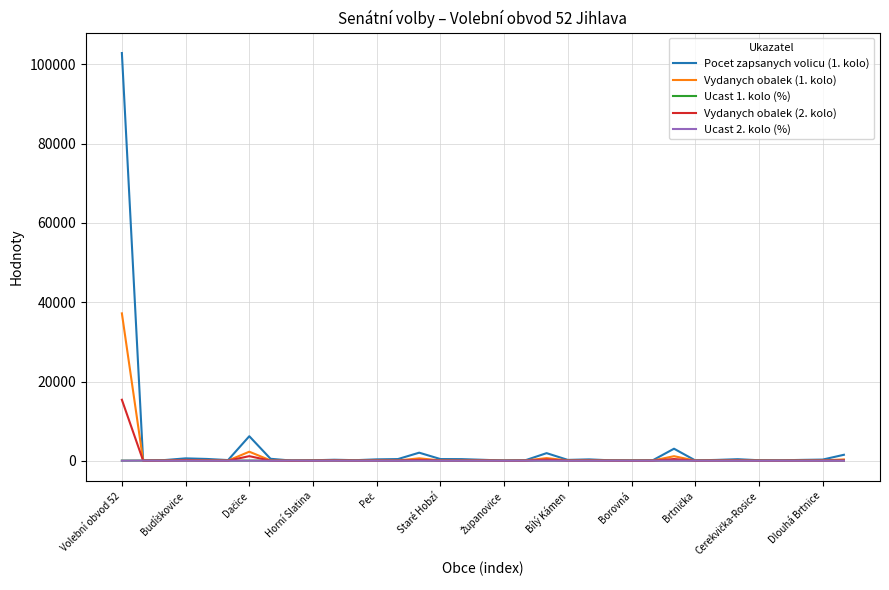

Which series has the largest range (max minus min)?

Pocet zapsanych volicu (1. kolo)